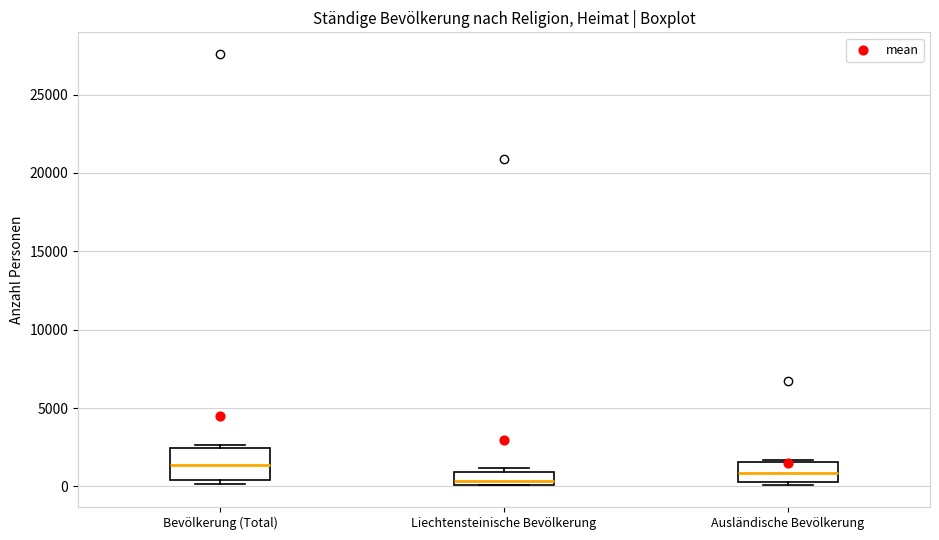

Which box is the tallest, from its lower edge to its upper edge?

Bevölkerung (Total)